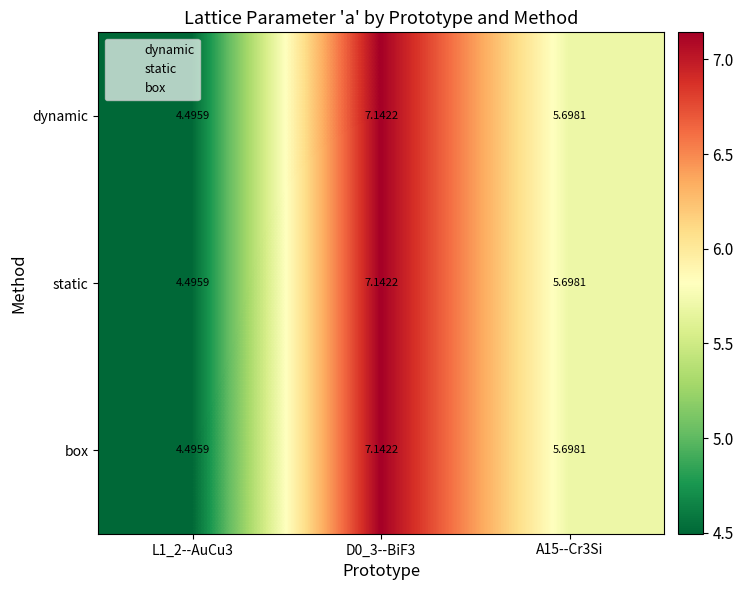

Is the value of dynamic at D0_3--BiF3 greater than the value of box at A15--Cr3Si?

Yes